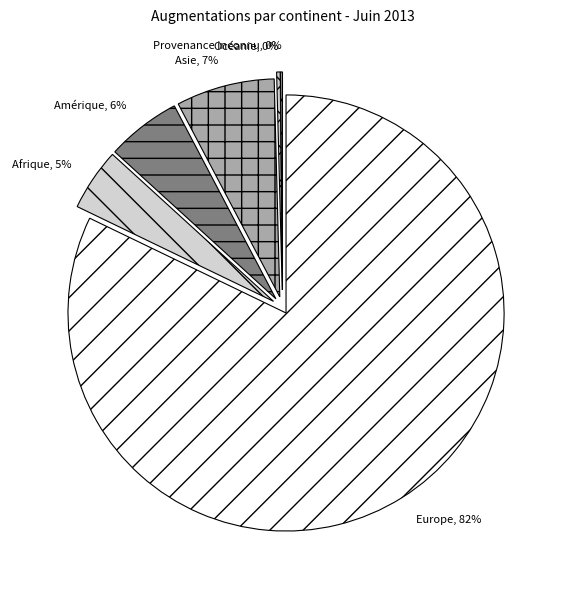

What is the majority slice?

Europe